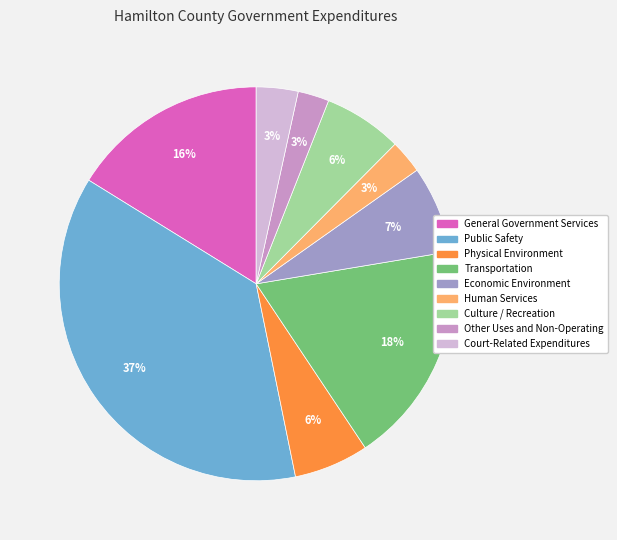

Does any single category account for the majority?

No